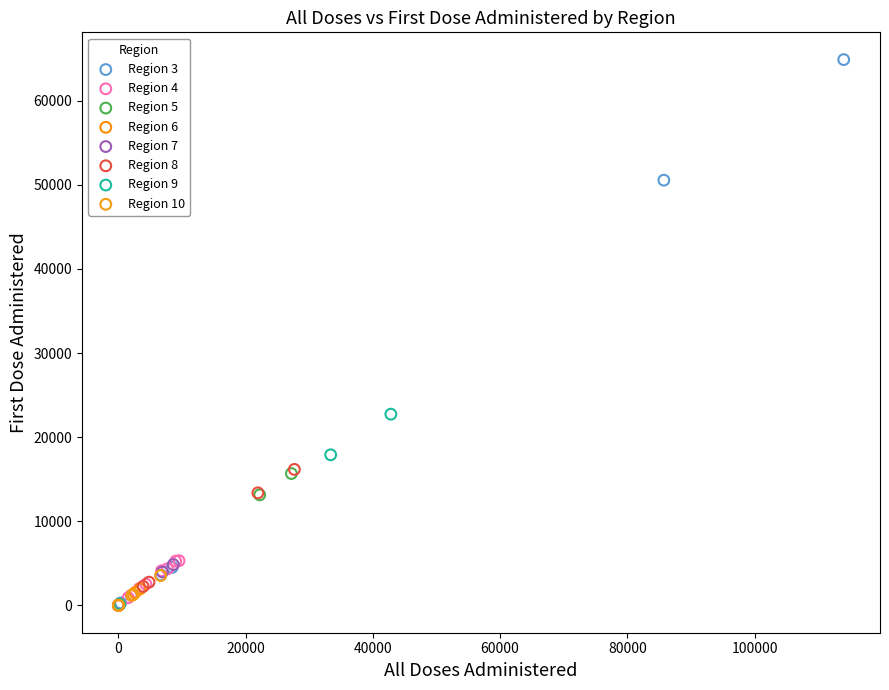

What are all the series names shown in the legend?

Region 3, Region 4, Region 5, Region 6, Region 7, Region 8, Region 9, Region 10